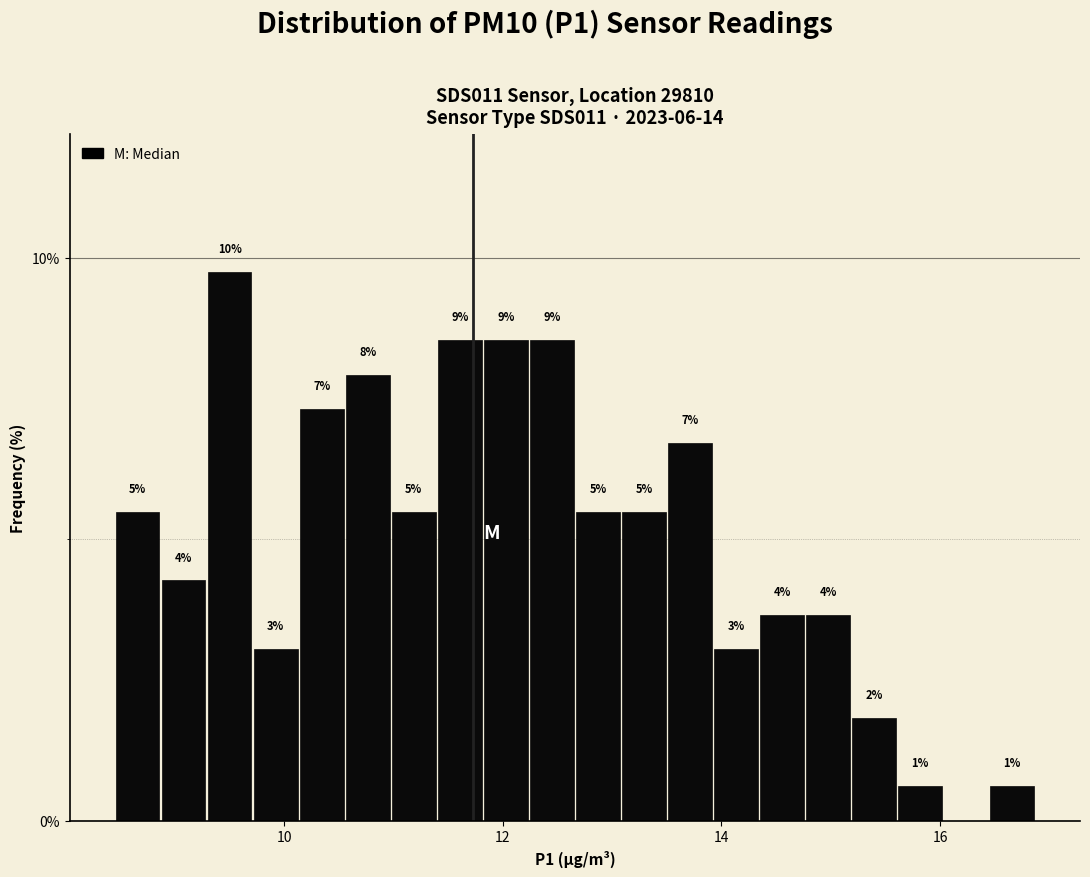

Around what value on the x-axis is the tallest bar? Give the approximate position of its centre, as read against the axis.

9.6